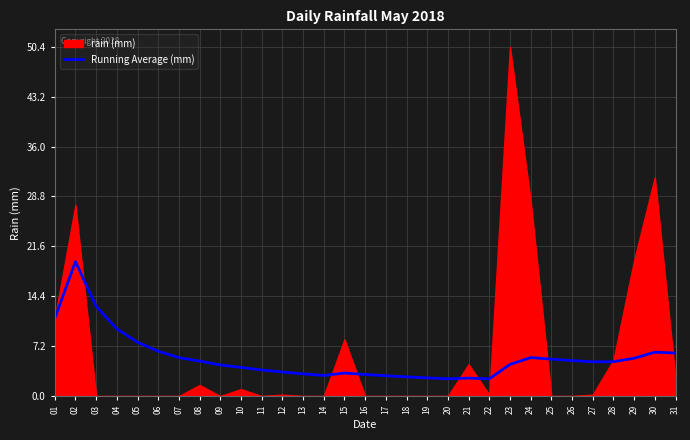

Between 16 and 24, which is larger?

24